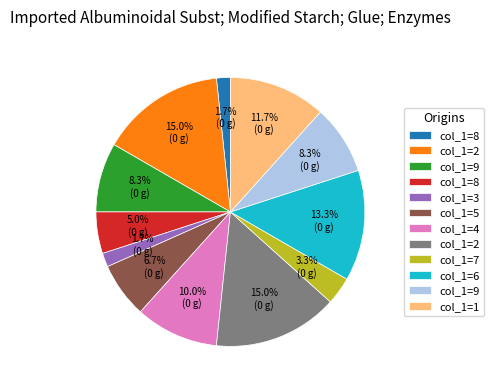

Is there a majority slice in this chart?

No